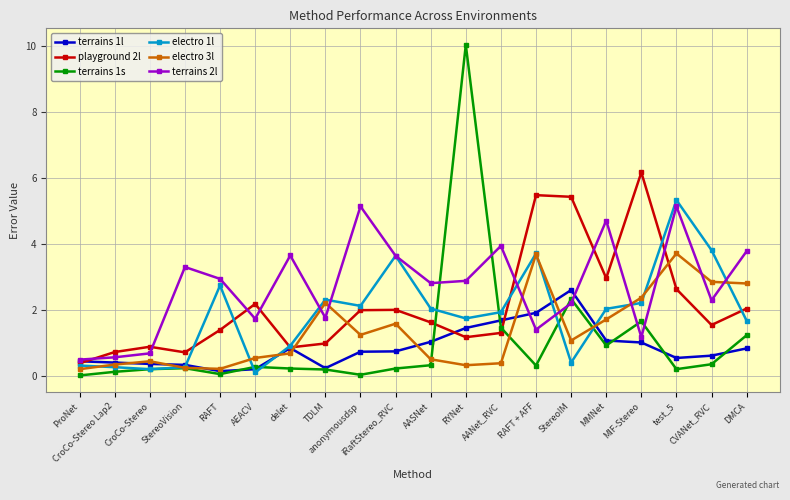

True or false: terrains 1s and playground 2l cross at least once.

True